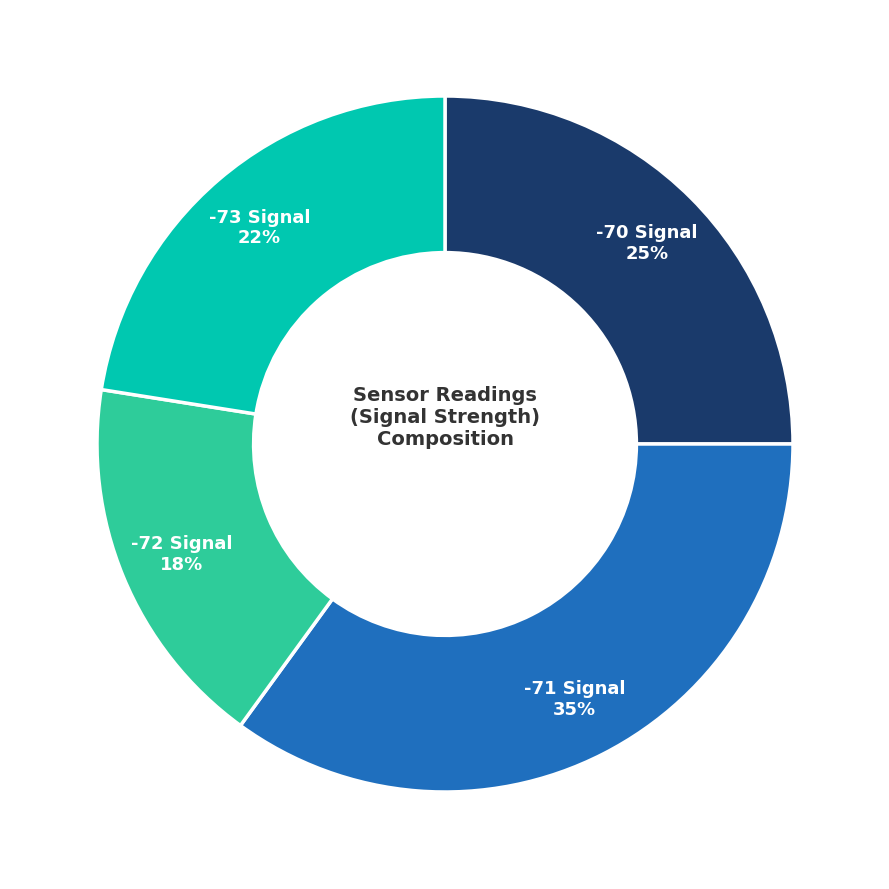

To the nearest percent, what portion does -72 Signal represent?

17%